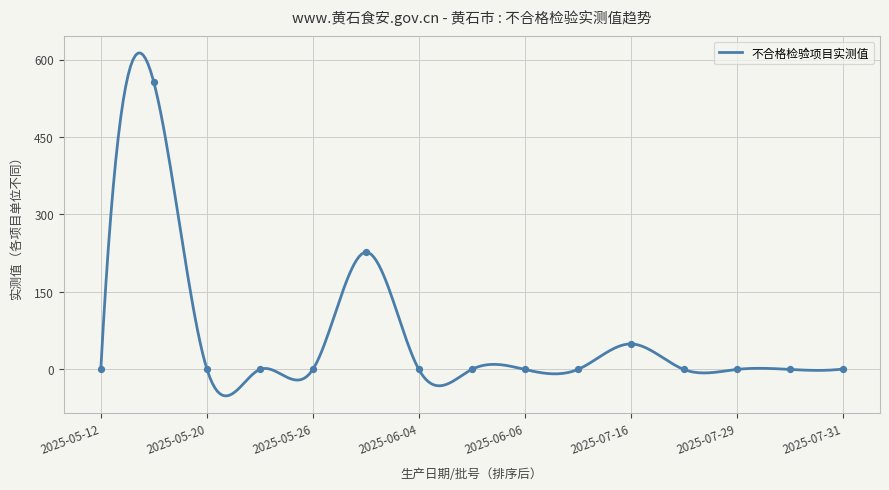

Which has a higher value, 2025-05-21 or 2025-07-16?

2025-07-16